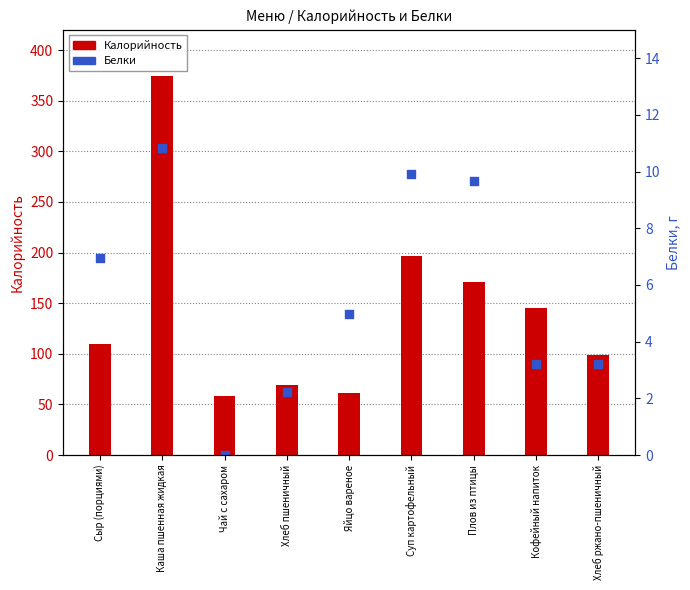

Which series has the largest Y range (max minus min)?

Калорийность